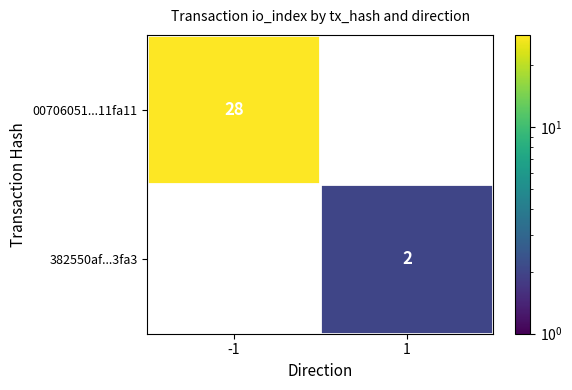

The 382550af...3fa3 series shows 2 at 1. True or false?

True